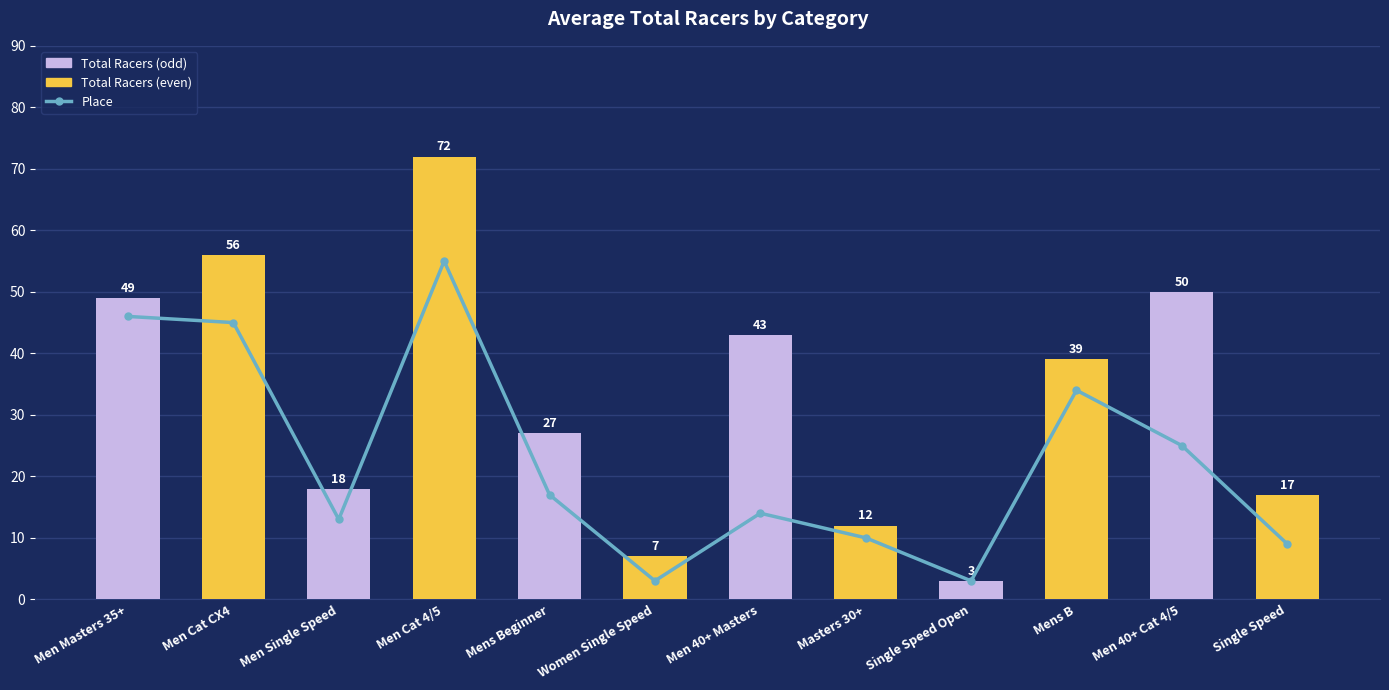

What is the minimum value shown in the chart?

3